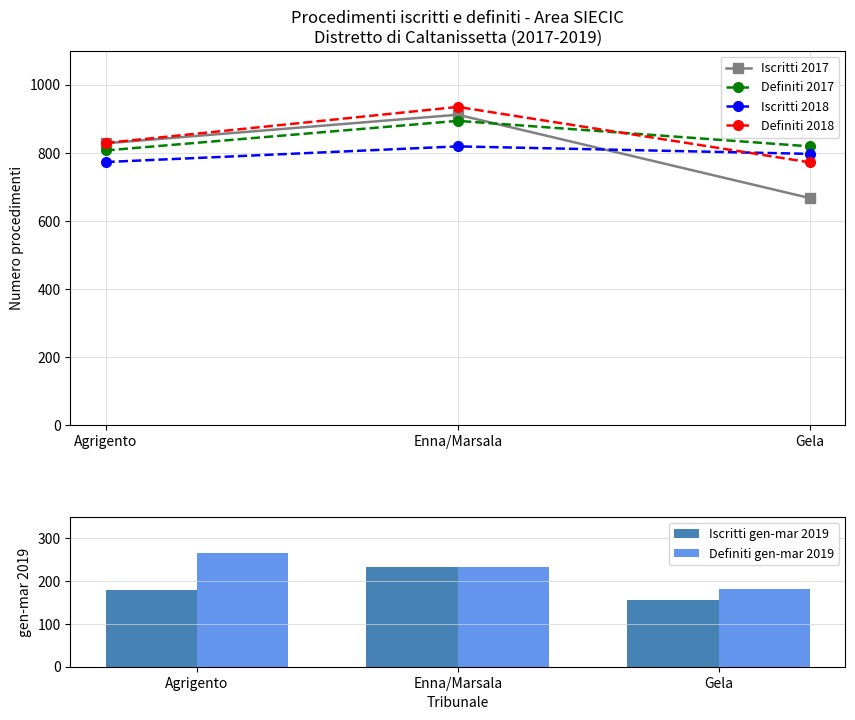

Which series has the largest total across all categories?

Definiti 2018